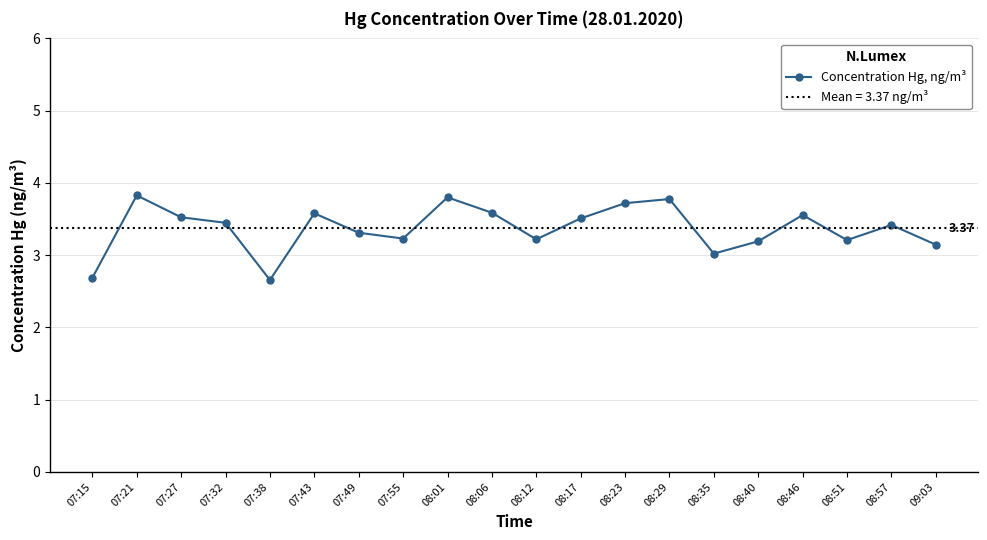

What is the value of the 15th point from the left?

3.0